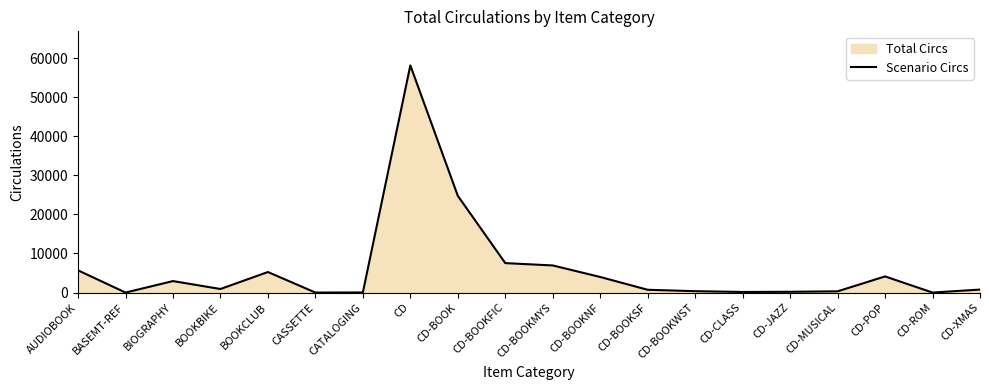

What is the maximum value shown in the chart?

58148